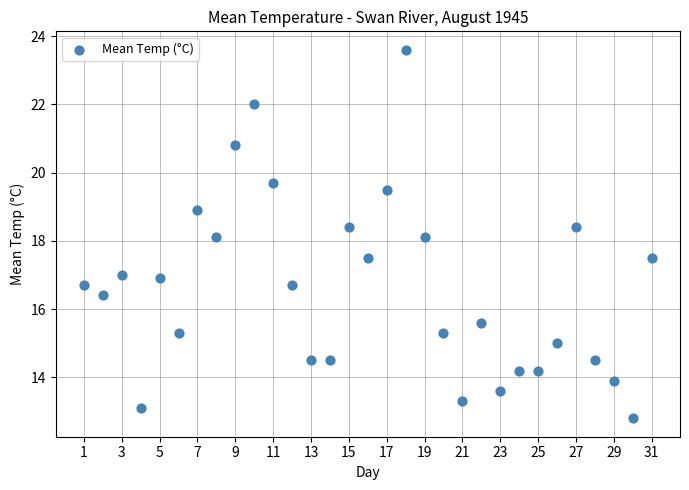

What is the range of X values (max minus min)?

30.0